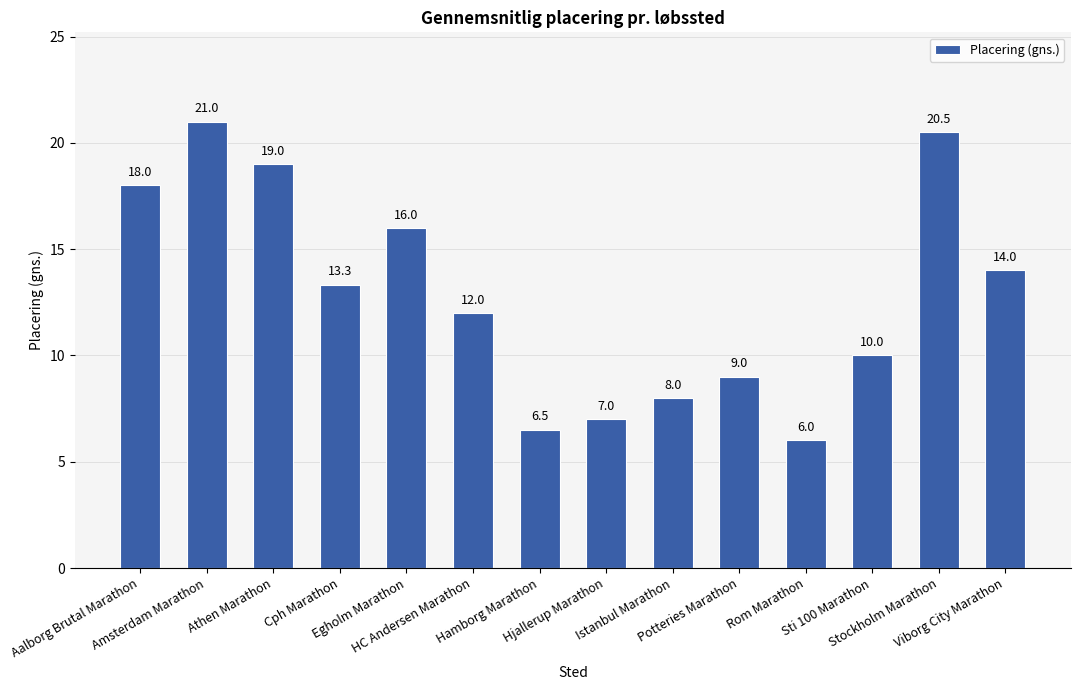

What position from the right is Rom Marathon?

4